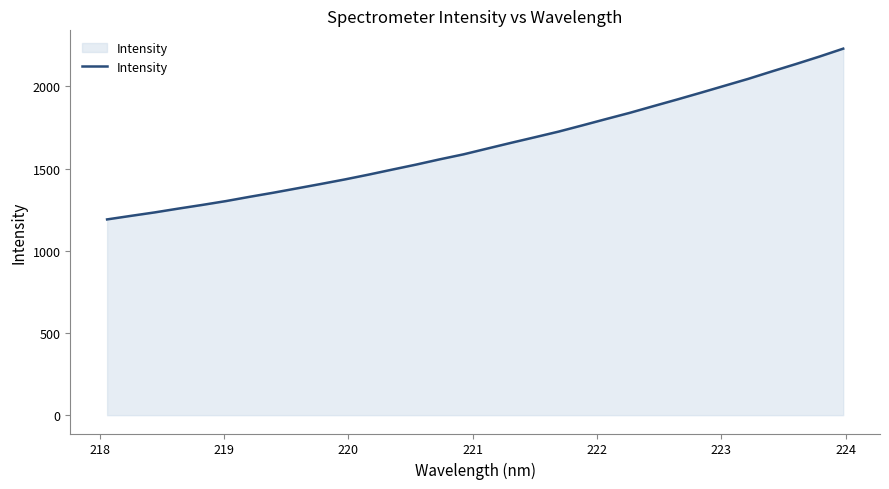

Reading left to right, transcribe all the data shown in this chart.

1190.6	1212.1	1233.1	1256.4	1278.6	1302.0	1328.1	1353.1	1379.6	1406.3	1433.6	1462.9	1493.6	1523.8	1556.0	1586.3	1621.4	1656.2	1690.1	1724.4	1762.2	1800.8	1838.6	1879.5	1919.8	1961.3	2003.5	2045.6	2091.0	2135.3	2181.0	2229.1